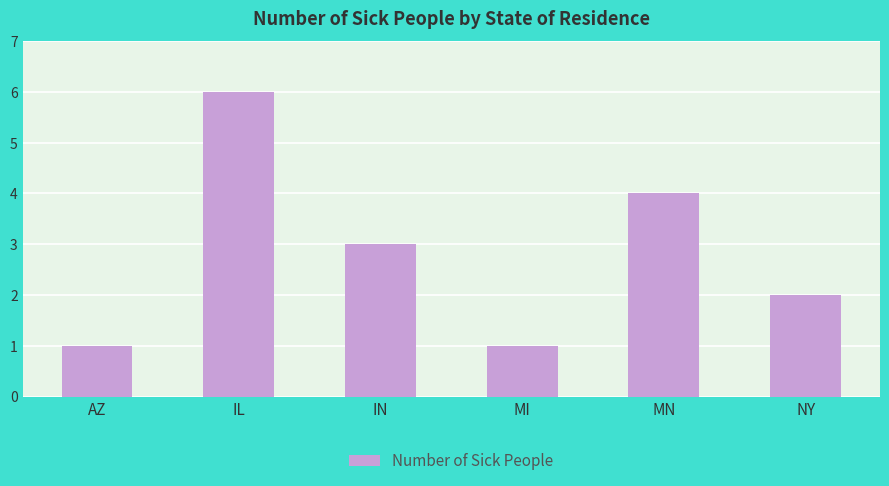

What is the sum of the values at IN and AZ?

4